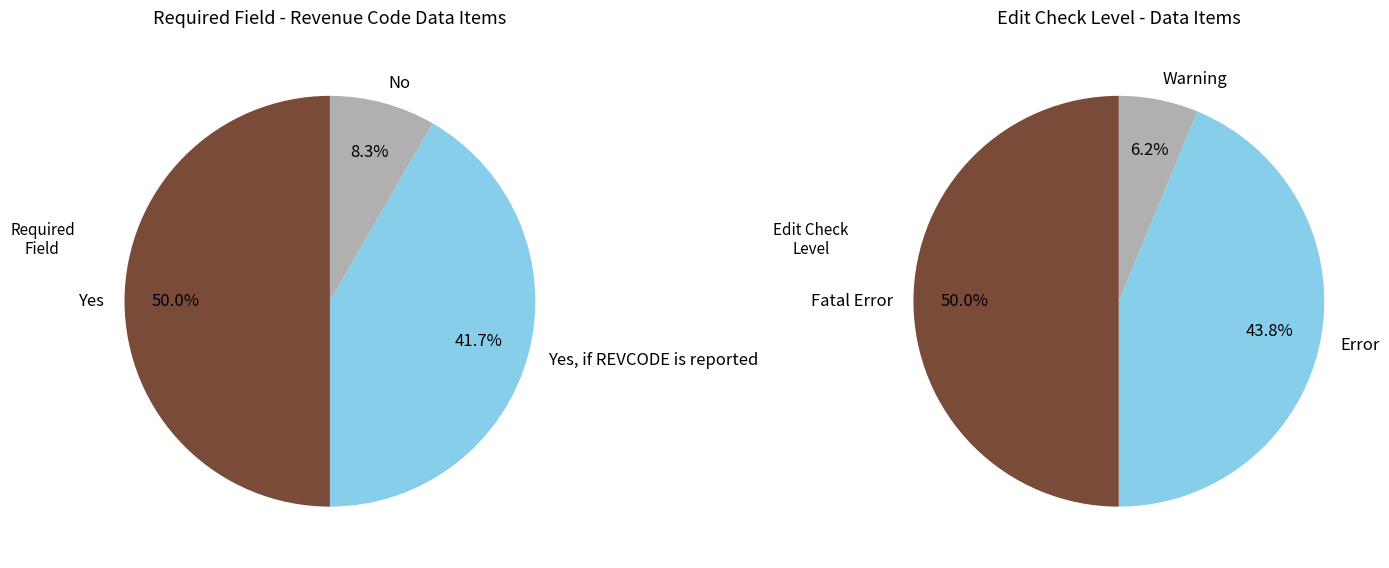

Combined, what portion of the pie is Yes, if REVCODE is reported and Yes?

91.7%